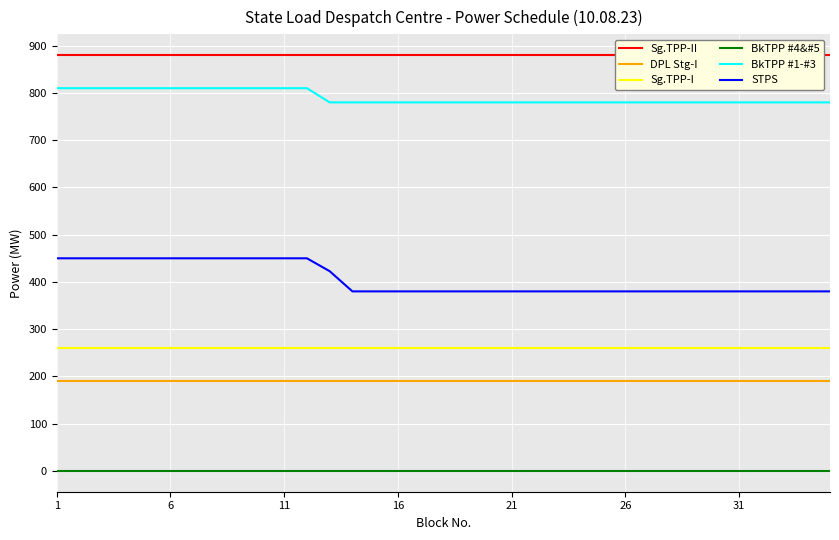

True or false: BkTPP #4&#5 has more than 1 points higher than both neighbors.

False